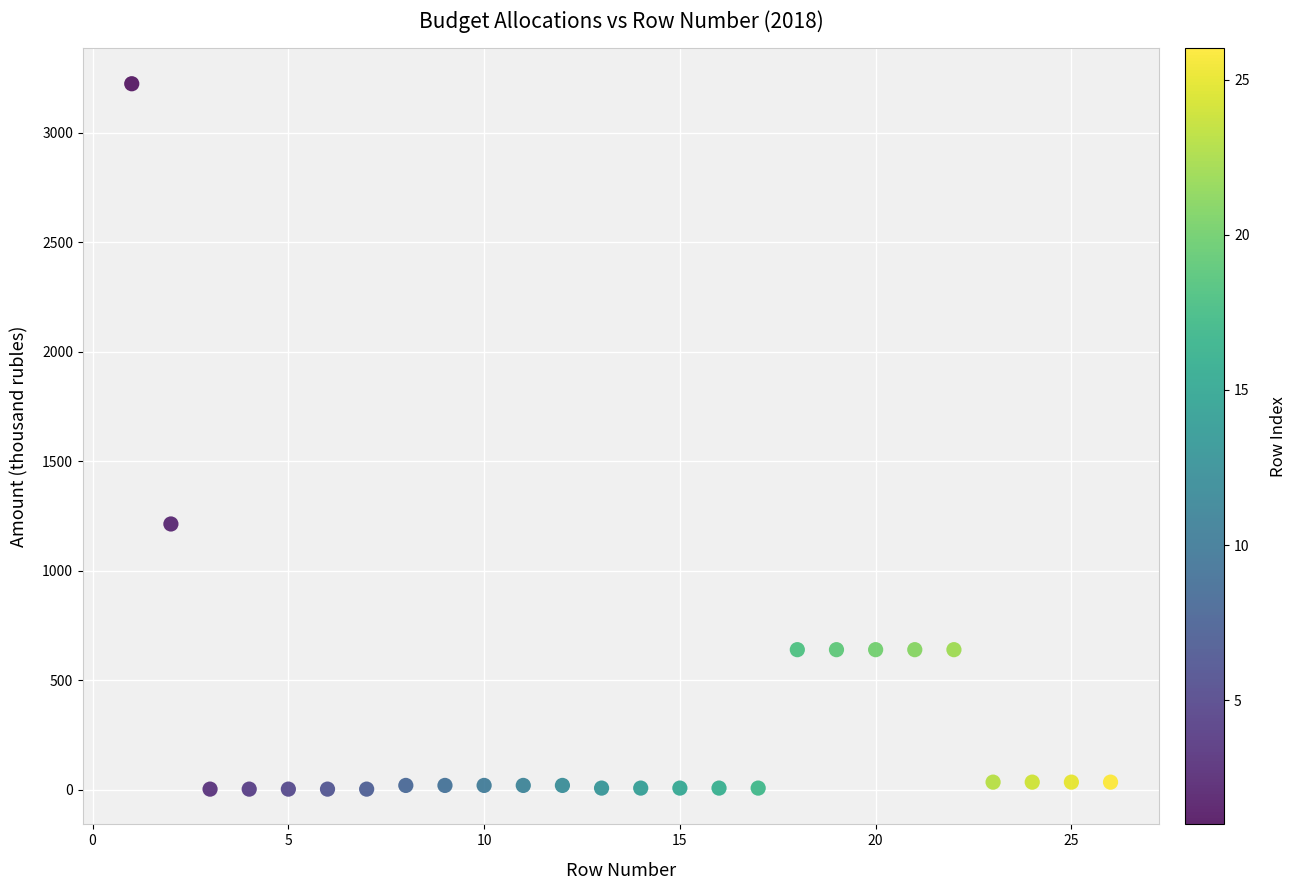

What is the range of Y values (max minus min)?

3221.5